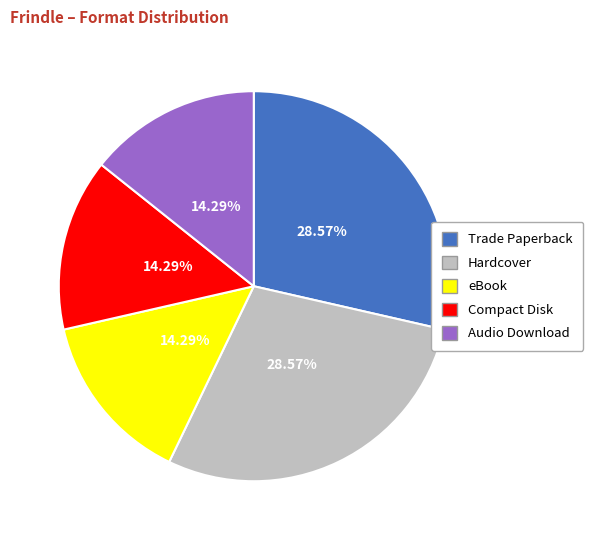

Is it true that Compact Disk is 19% of the pie?

False